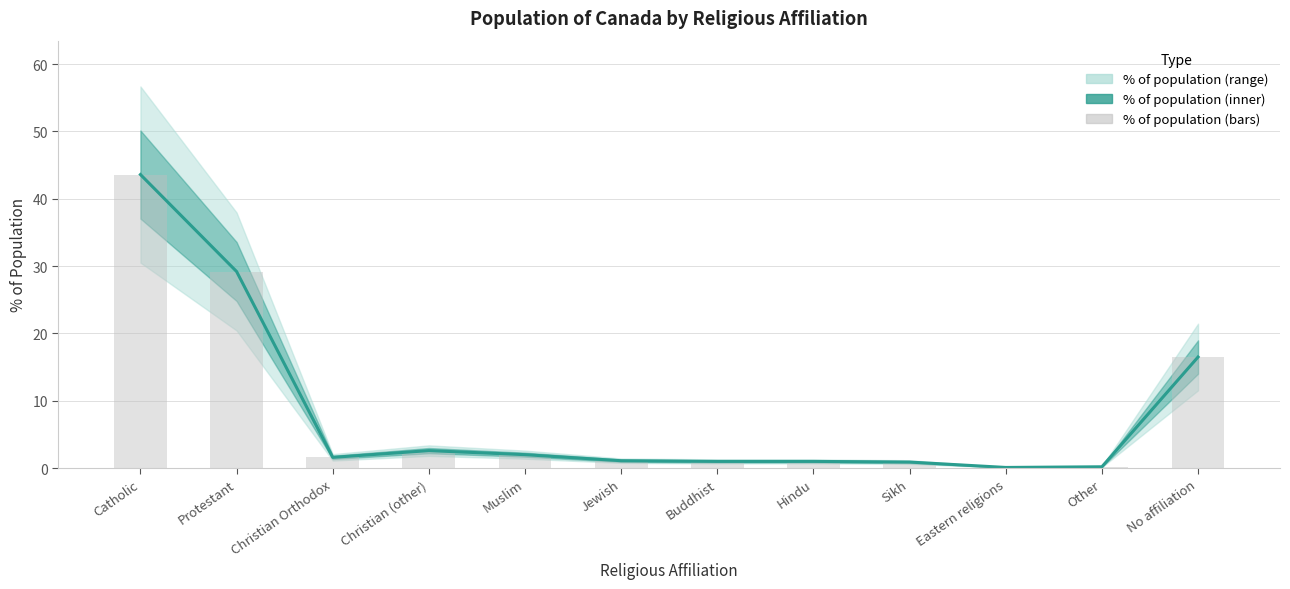

The value at Hindu is 1.0. True or false?

True